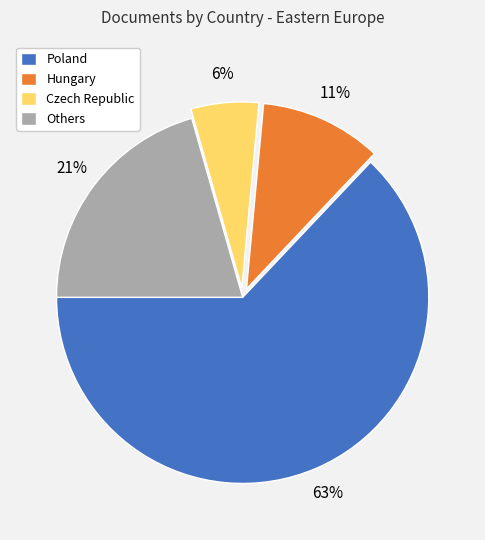

Between Poland and Others, which is larger?

Poland